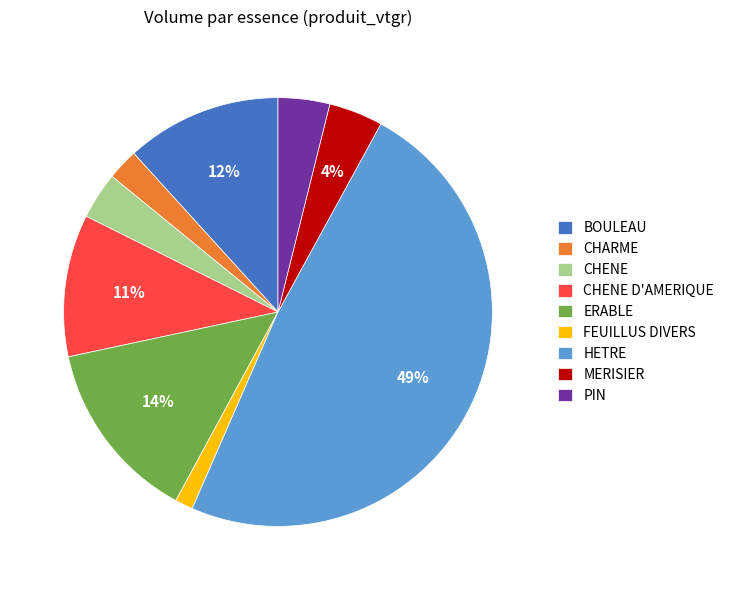

How many slices are in this pie chart?

9